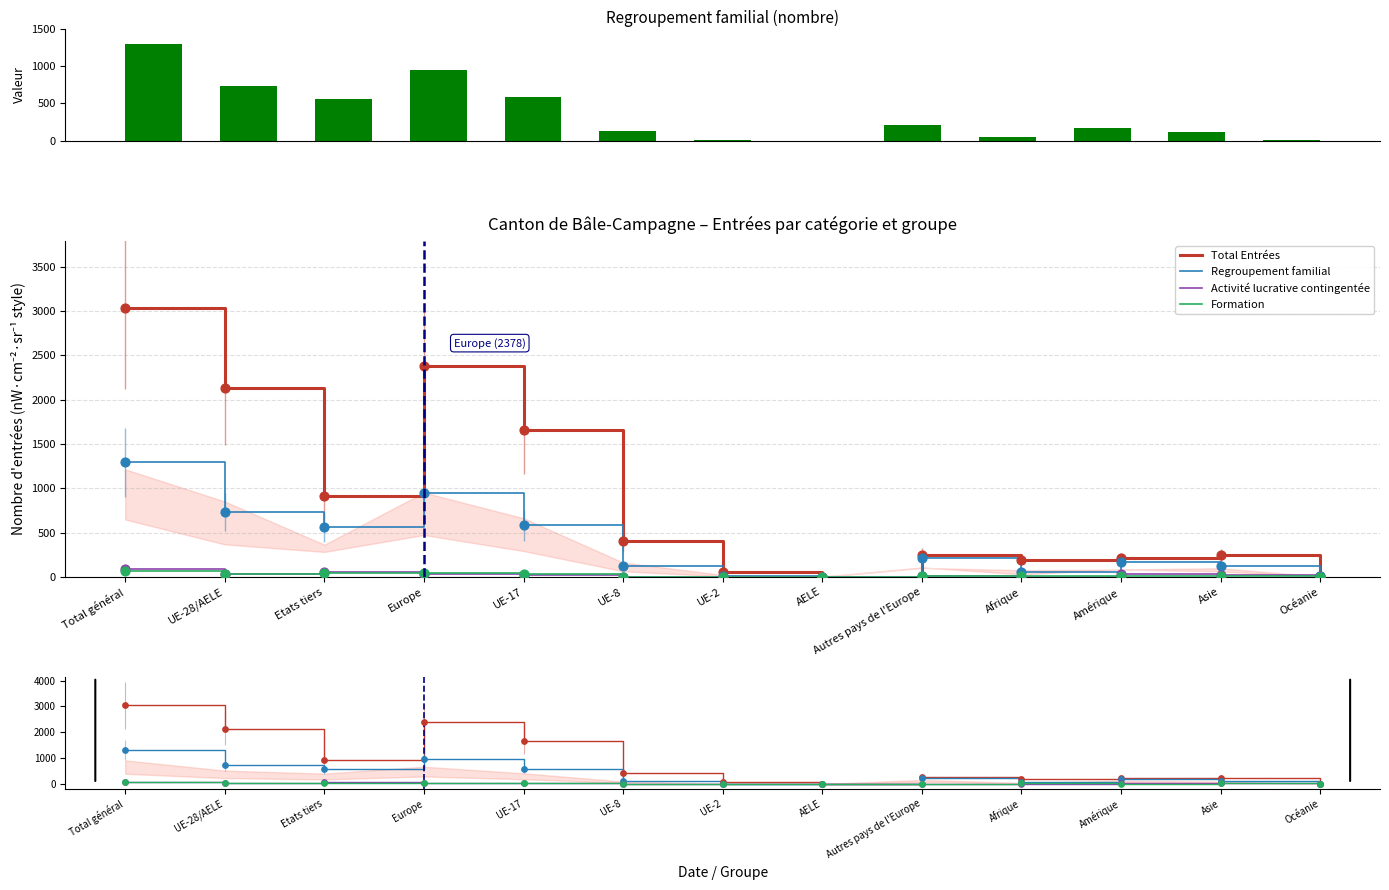

At which category is the sum across all series the highest?

Total général